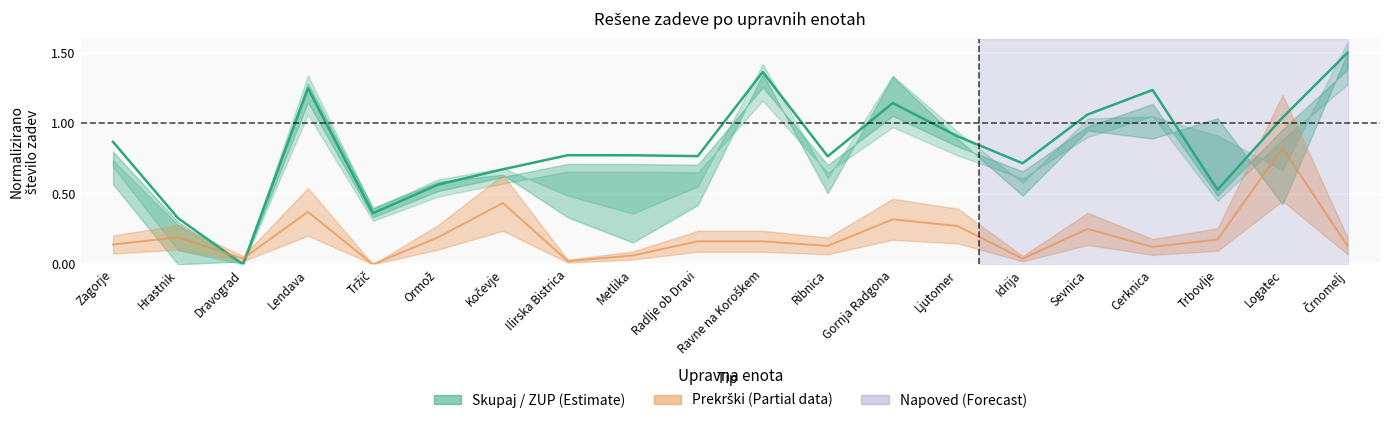

At which category does the chart reach its minimum across all series?

Dravograd